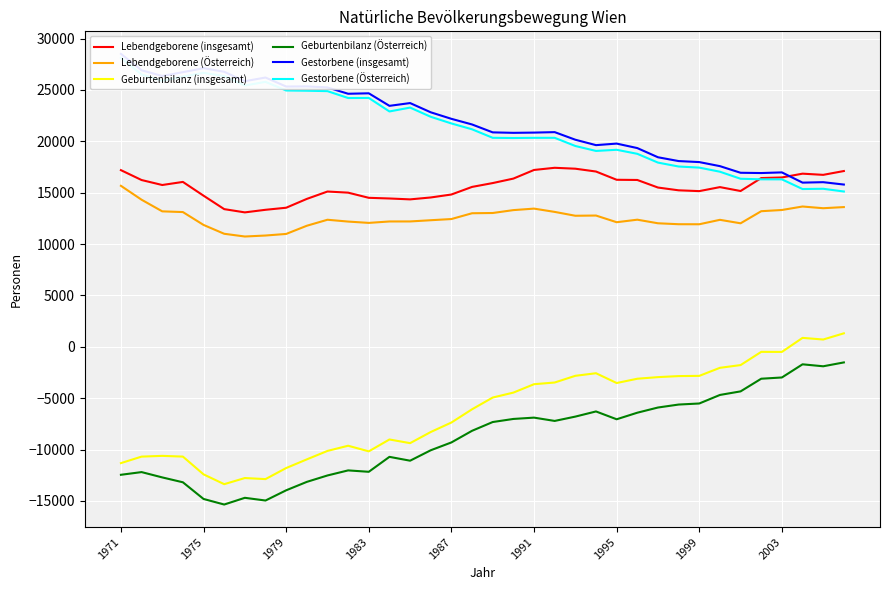

True or false: Geburtenbilanz (Österreich) and Lebendgeborene (insgesamt) cross at least once.

False